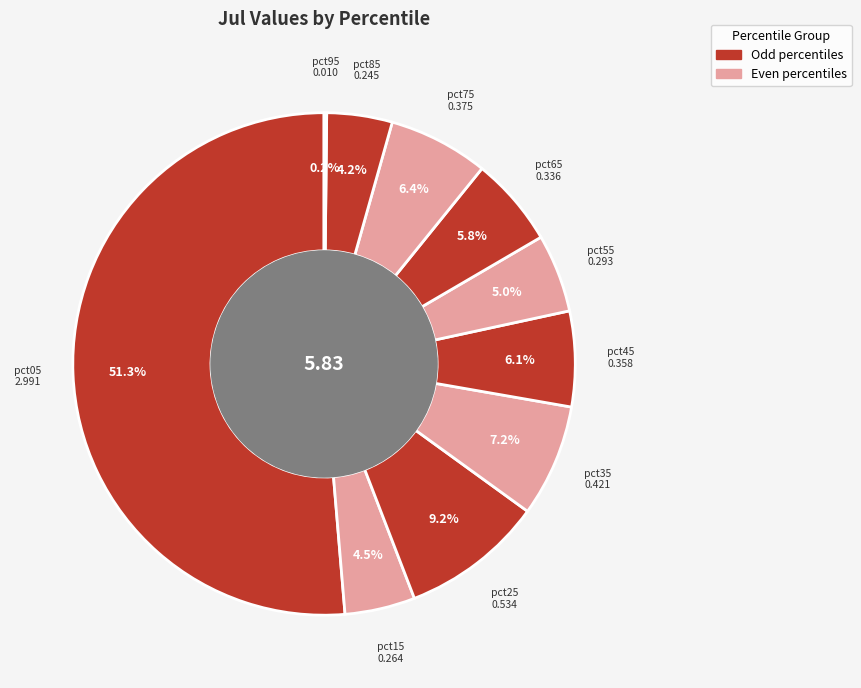

To the nearest percent, what is the average slice percentage?

10%